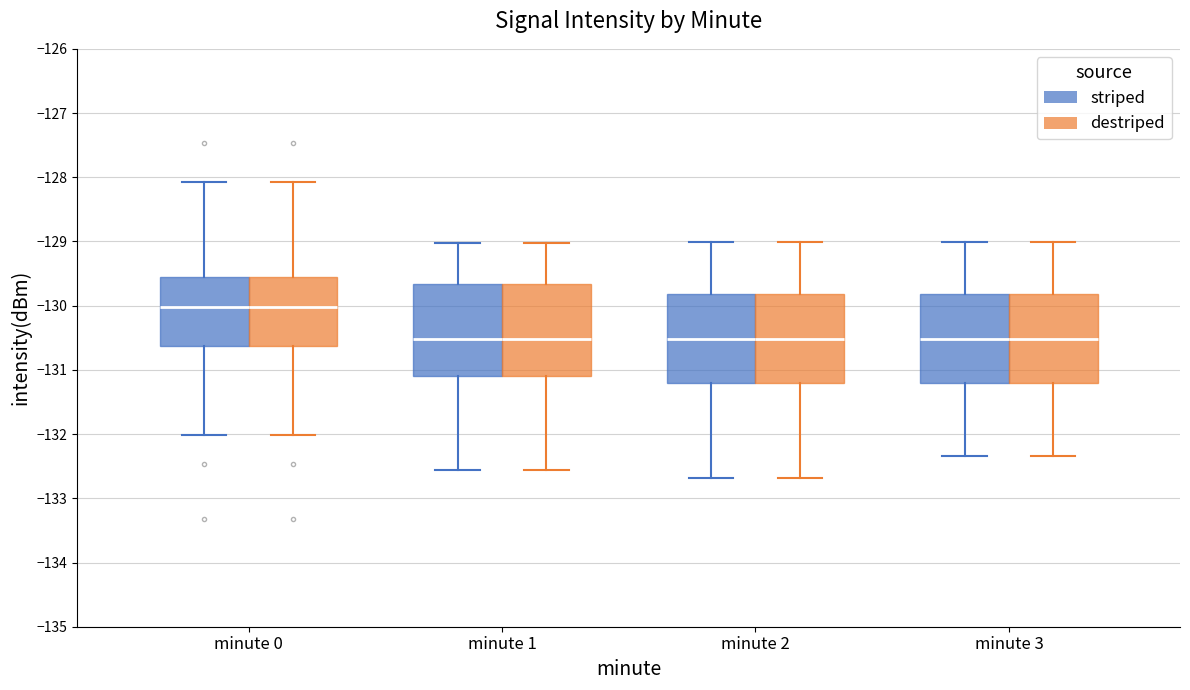

Reading left to right, transcribe this box plot: for each box, give where its median line is, the range the box spans, and where its two whiskers end, as read against the y-axis. The values are not printed on the chart, so give them approximately, as read against the axis.

minute 0 (striped): median -130.0, box -130.6 to -129.5, whiskers -132.0 to -128.1
minute 0 (destriped): median -130.0, box -130.6 to -129.5, whiskers -132.0 to -128.1
minute 1 (striped): median -130.5, box -131.1 to -129.7, whiskers -132.6 to -129.0
minute 1 (destriped): median -130.5, box -131.1 to -129.7, whiskers -132.6 to -129.0
minute 2 (striped): median -130.5, box -131.2 to -129.8, whiskers -132.7 to -129.0
minute 2 (destriped): median -130.5, box -131.2 to -129.8, whiskers -132.7 to -129.0
minute 3 (striped): median -130.5, box -131.2 to -129.8, whiskers -132.3 to -129.0
minute 3 (destriped): median -130.5, box -131.2 to -129.8, whiskers -132.3 to -129.0